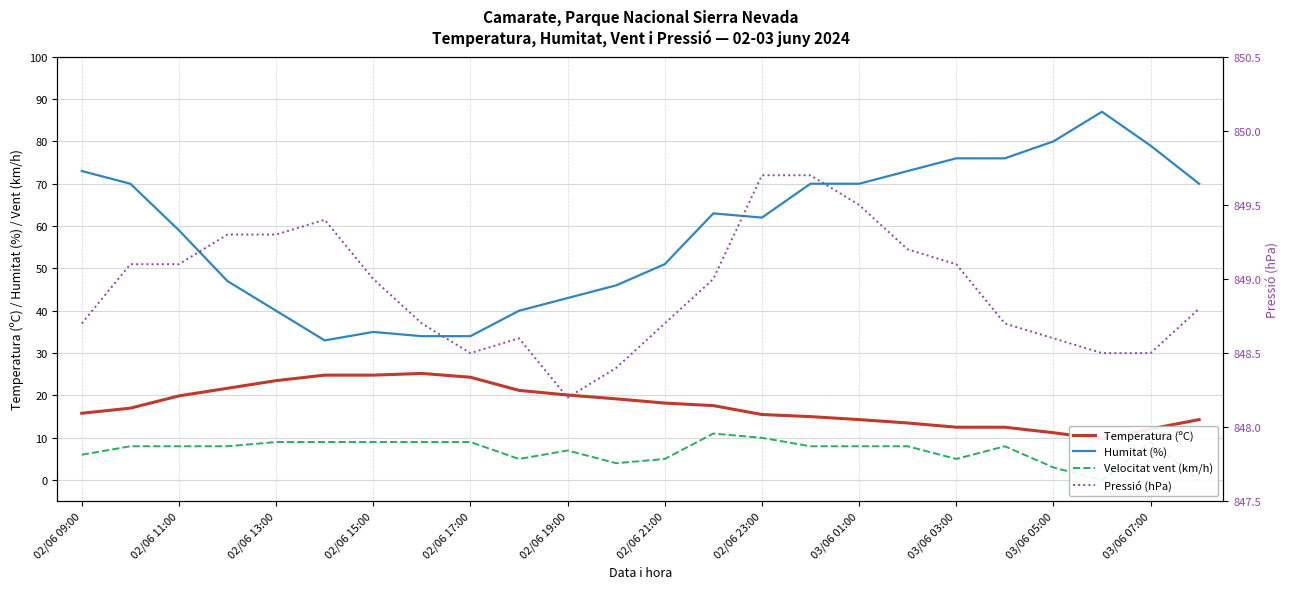

The value of Humitat (%) at 02/06 23:00 is 25. True or false?

False